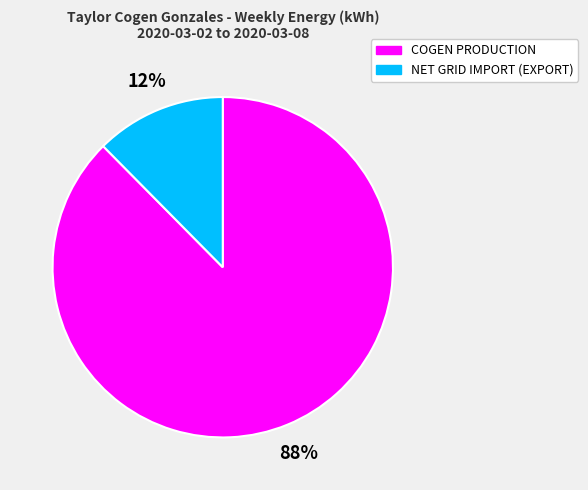

To the nearest percent, what percentage of the pie is NET GRID IMPORT (EXPORT)?

12%